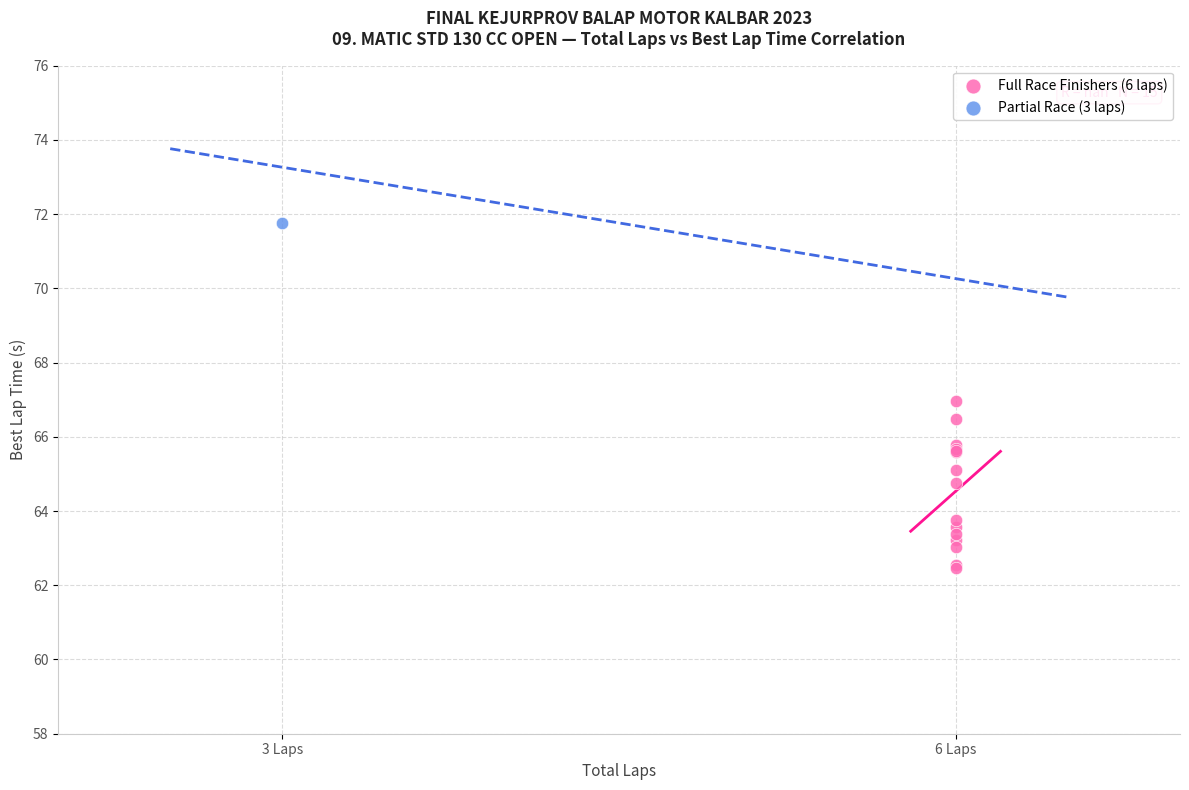

What are all the series names shown in the legend?

Full Race Finishers (6 laps), Partial Race (3 laps)